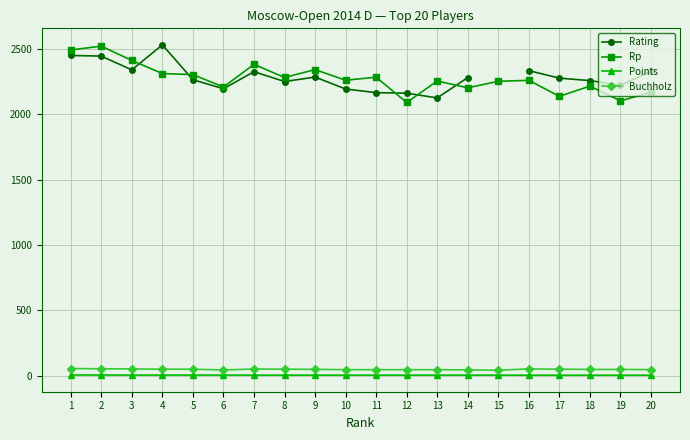

Rank the categories by Rp value from highest to lowest.

2, 1, 3, 7, 9, 4, 5, 11, 8, 10, 16, 13, 15, 18, 6, 14, 20, 17, 19, 12